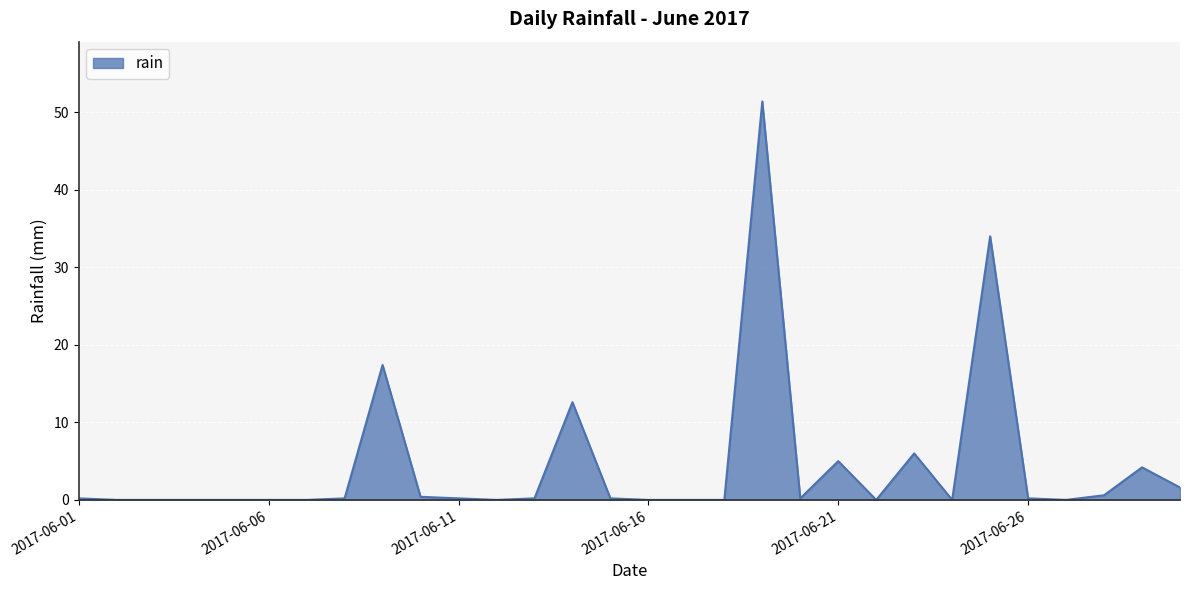

What is the greatest value displayed?

51.4